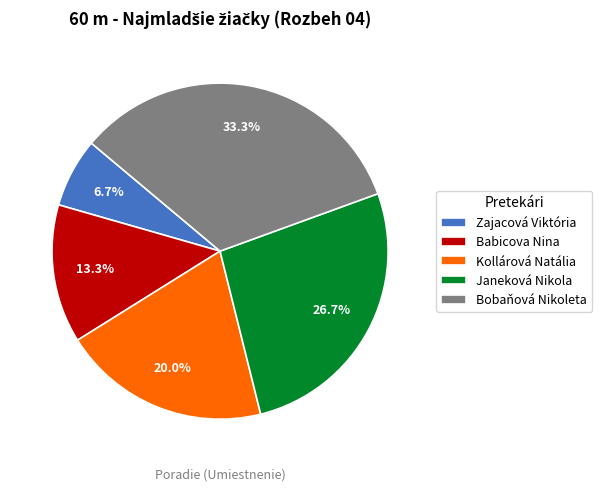

Count the number of slices in the pie.

5